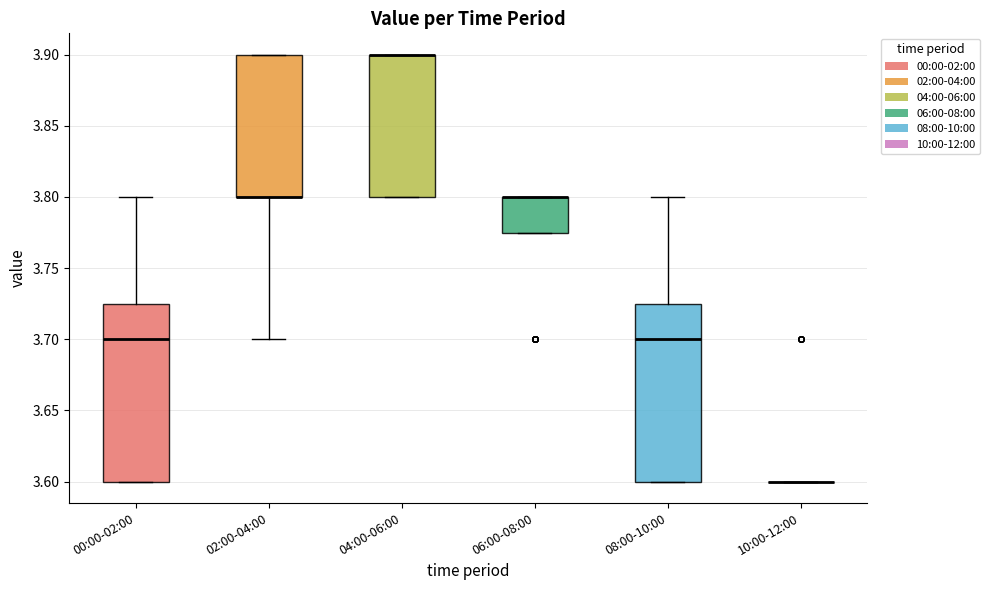

Reading left to right, transcribe this box plot: for each box, give where its median line is, the range the box spans, and where its two whiskers end, as read against the y-axis. The values are not printed on the chart, so give them approximately, as read against the axis.

00:00-02:00: median 3.700, box 3.600 to 3.725, whiskers 3.600 to 3.800
02:00-04:00: median 3.800 (drawn on the box's lower edge), box 3.800 to 3.900, whiskers 3.700 to 3.900
04:00-06:00: median 3.900 (drawn on the box's upper edge), box 3.800 to 3.900, whiskers 3.800 to 3.900
06:00-08:00: median 3.800 (drawn on the box's upper edge), box 3.775 to 3.800, whiskers 3.775 to 3.800
08:00-10:00: median 3.700, box 3.600 to 3.725, whiskers 3.600 to 3.800
10:00-12:00: box collapsed to a line at 3.600, whiskers 3.600 to 3.600